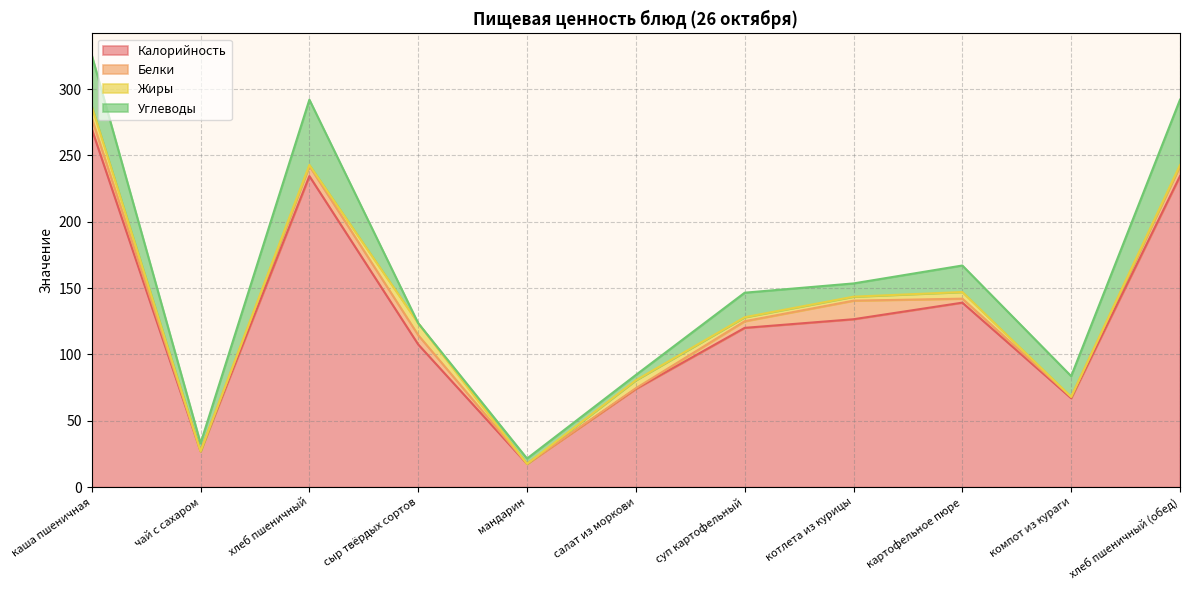

What is the greatest value displayed?

270.0